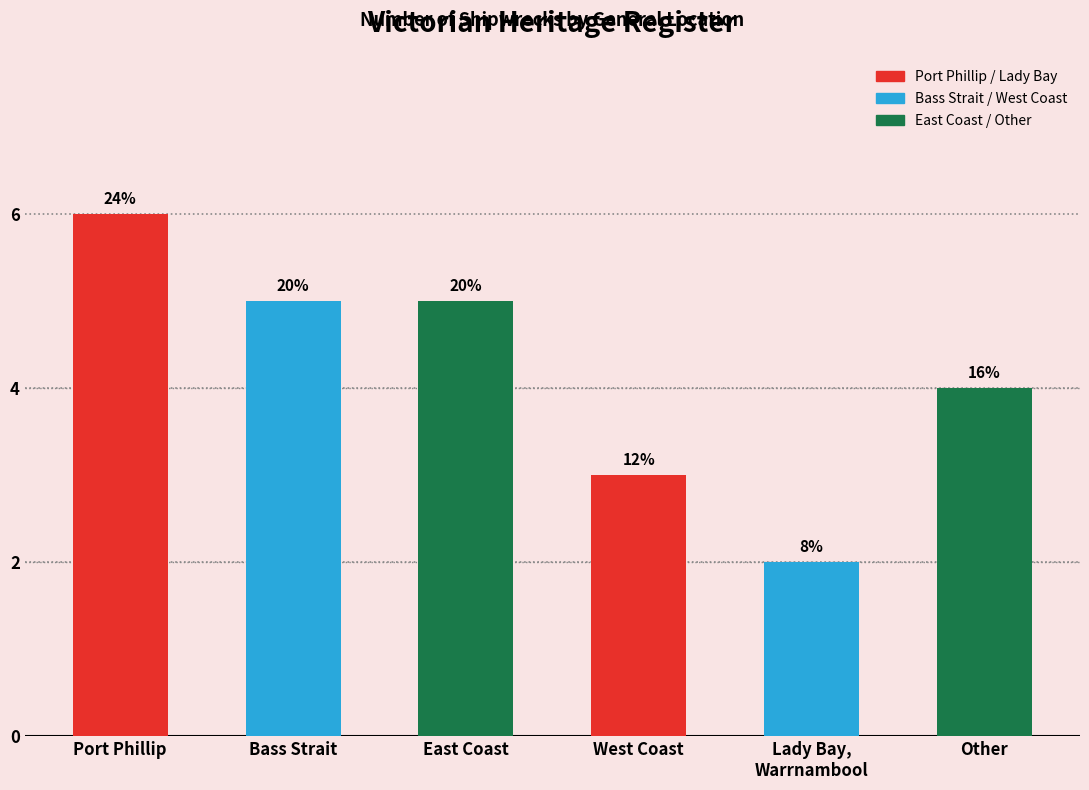

What is the label of the 3rd bar from the left?

East Coast